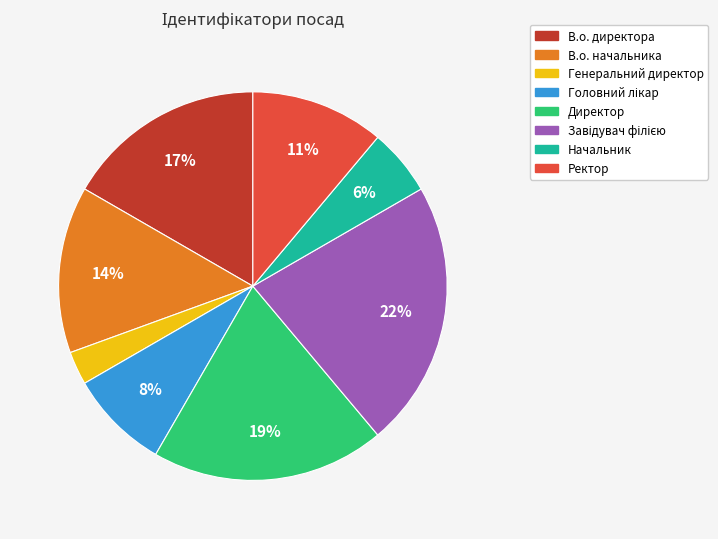

Between Начальник and В.о. директора, which is larger?

В.о. директора